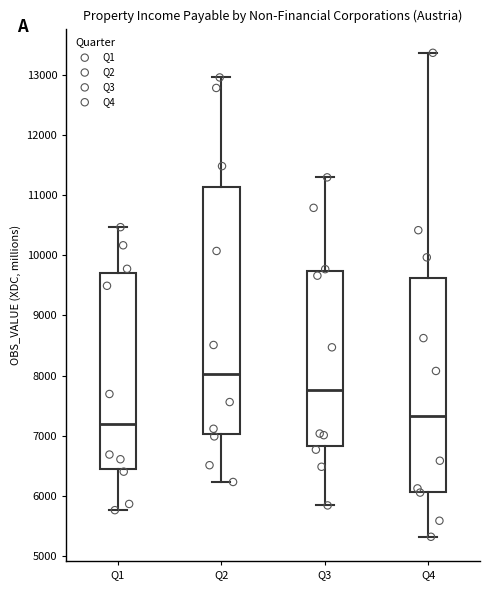

Where is the upper edge of the box for Q4 on the y-axis? The values are not printed on the chart, so give them approximately, as read against the axis.

9600